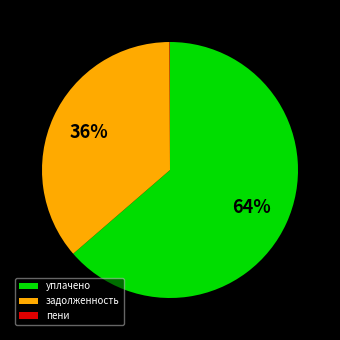

The уплачено slice represents 56% of the pie. True or false?

False